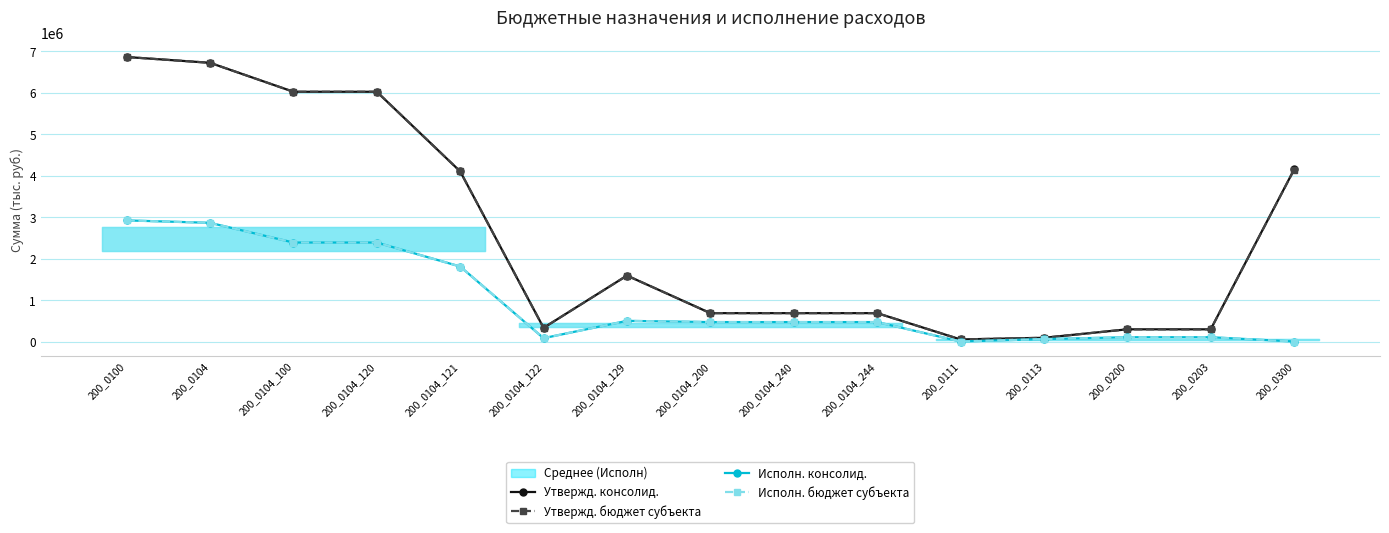

Rank the categories by Исполн. консолид. value from lowest to highest.

200_0111, 200_0300, 200_0113, 200_0104_122, 200_0200, 200_0203, 200_0104_200, 200_0104_240, 200_0104_244, 200_0104_129, 200_0104_121, 200_0104_100, 200_0104_120, 200_0104, 200_0100